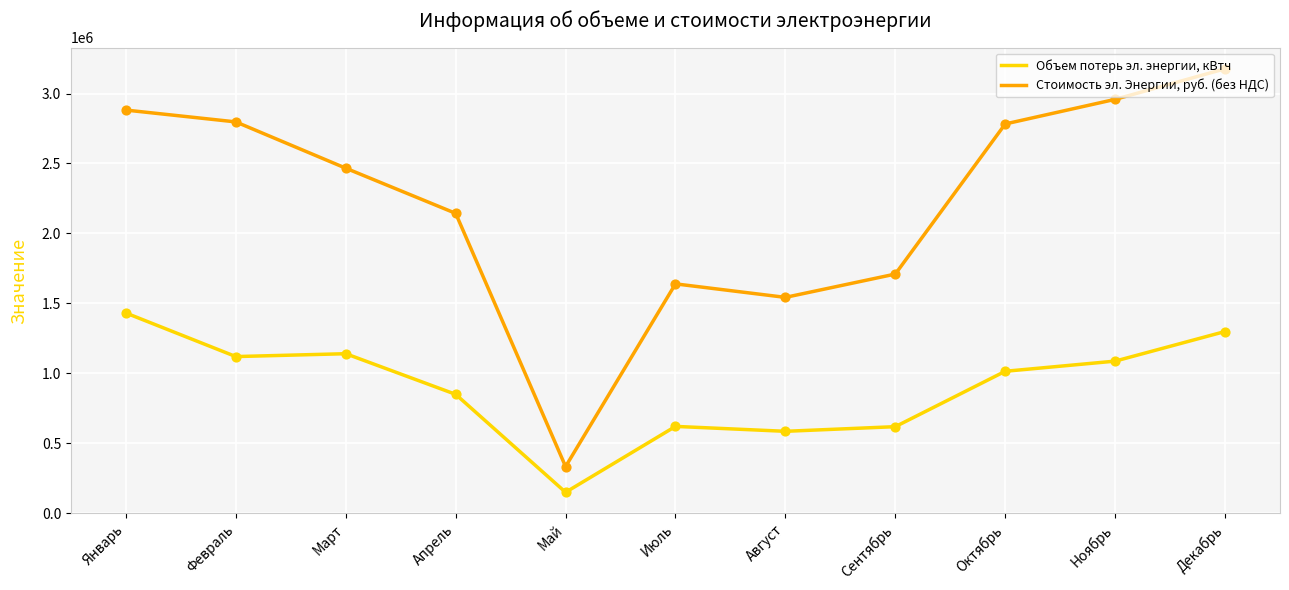

Is the value of Стоимость эл. Энергии, руб. (без НДС) at Ноябрь greater than the value of Объем потерь эл. энергии, кВтч at Март?

Yes